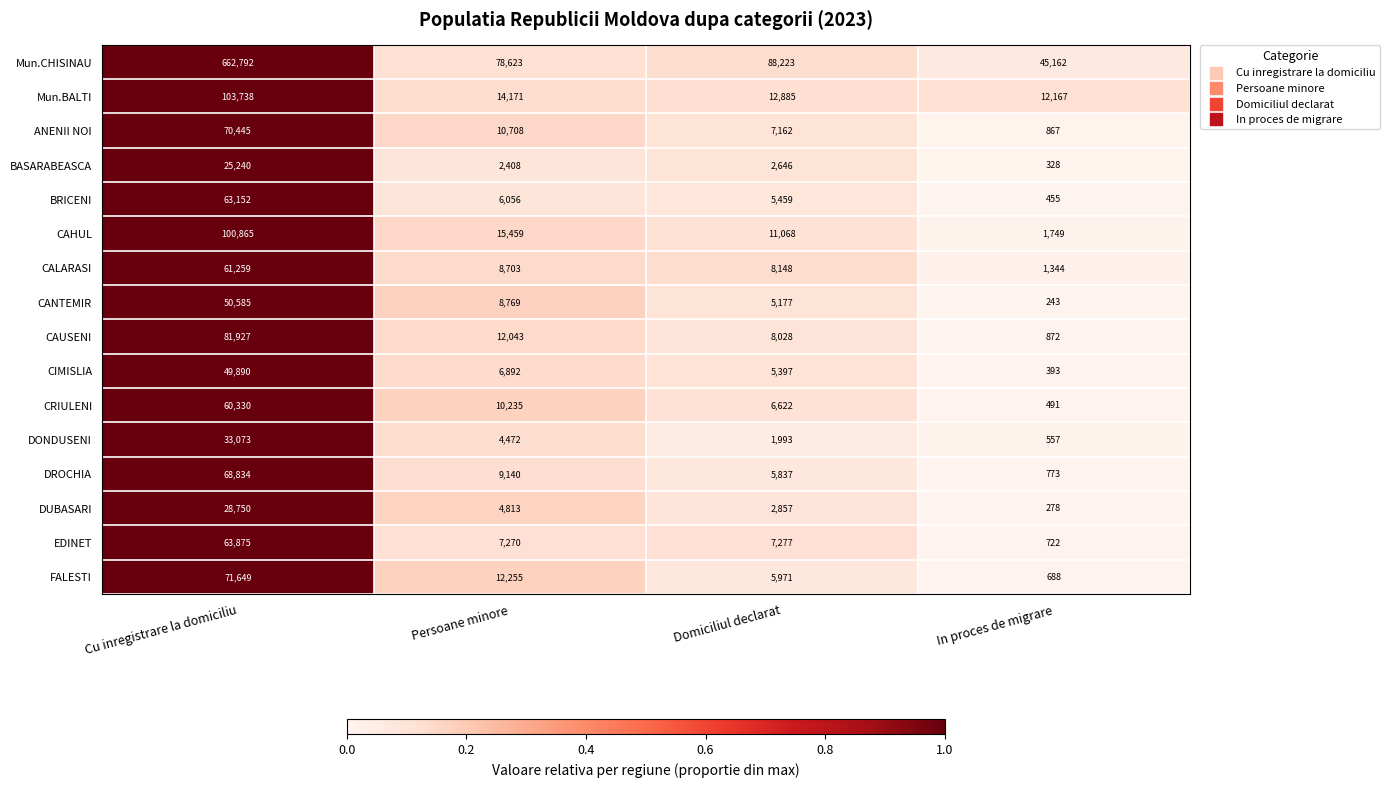

What is the sum of the CALARASI values at Persoane minore and Domiciliul declarat?

16851